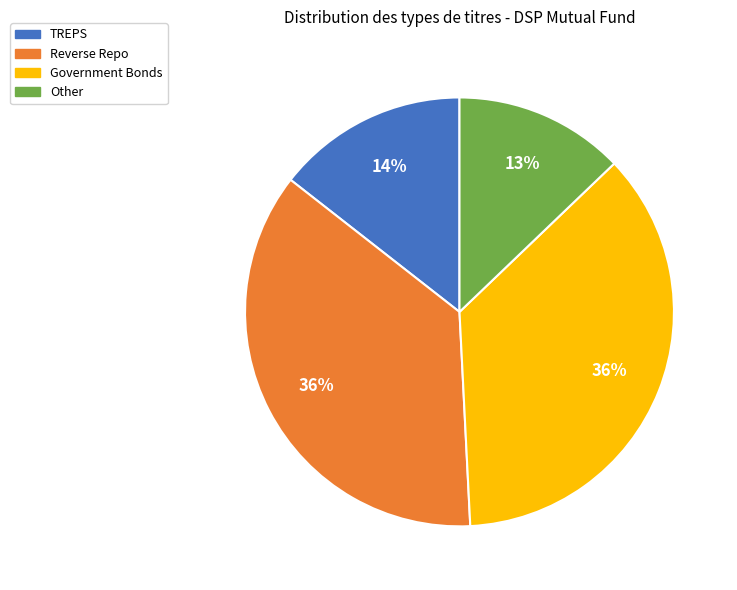

Is it true that Reverse Repo is 36% of the pie?

True